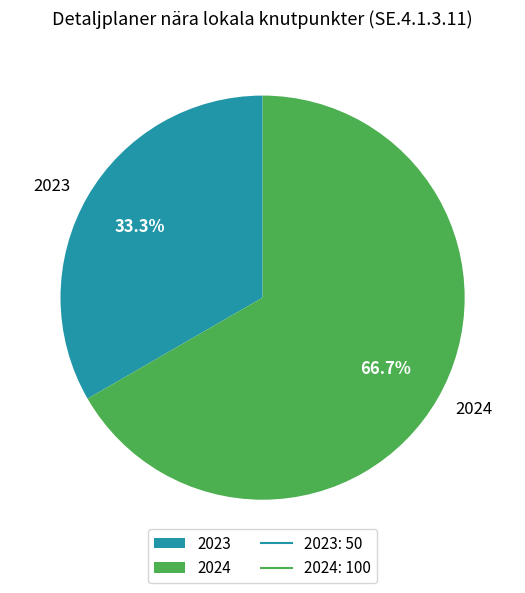

To the nearest percent, what percentage of the pie is 2023?

33%